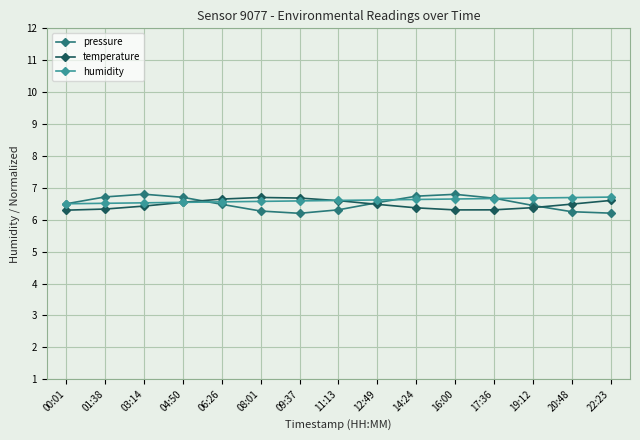

What is the value of the temperature point at the 2nd from the left?

6.3